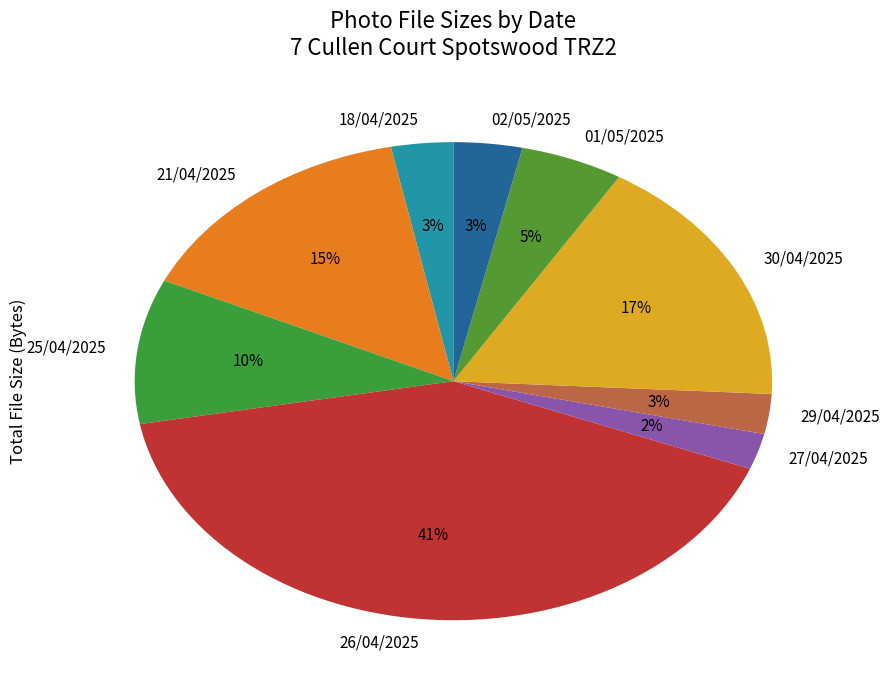

What percentage is the 02/05/2025 slice, to the nearest percent?

3%